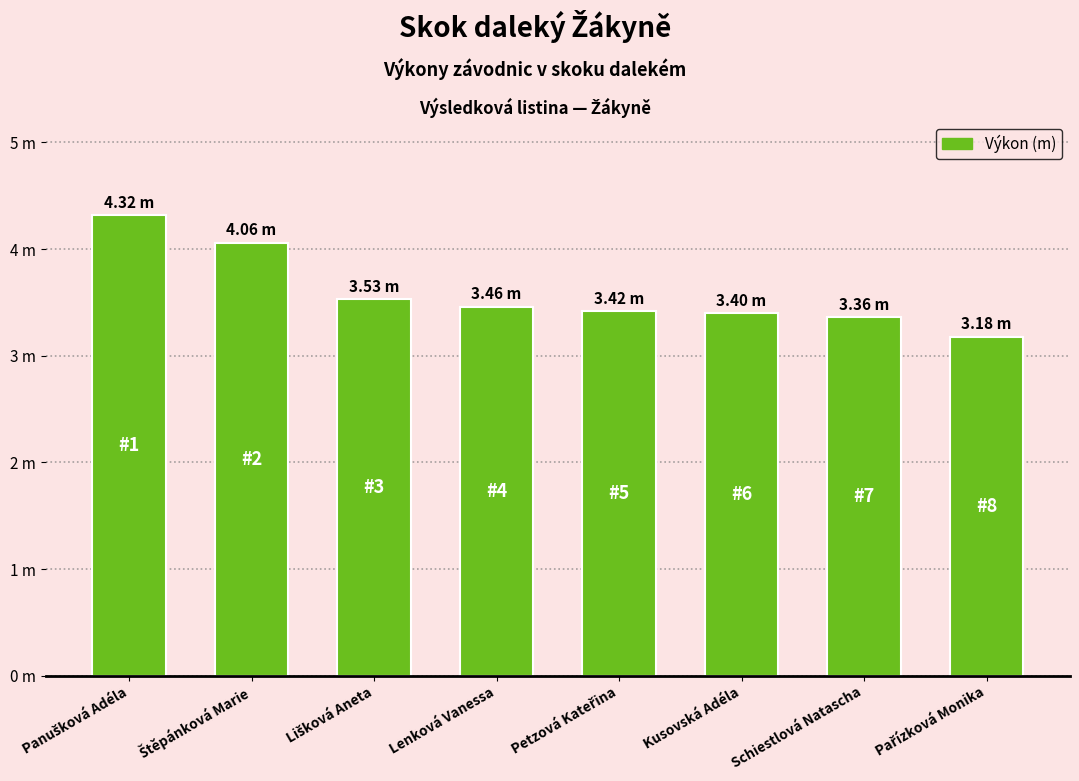

What is the difference between the values at Schiestlová Natascha and Lenková Vanessa?

0.1